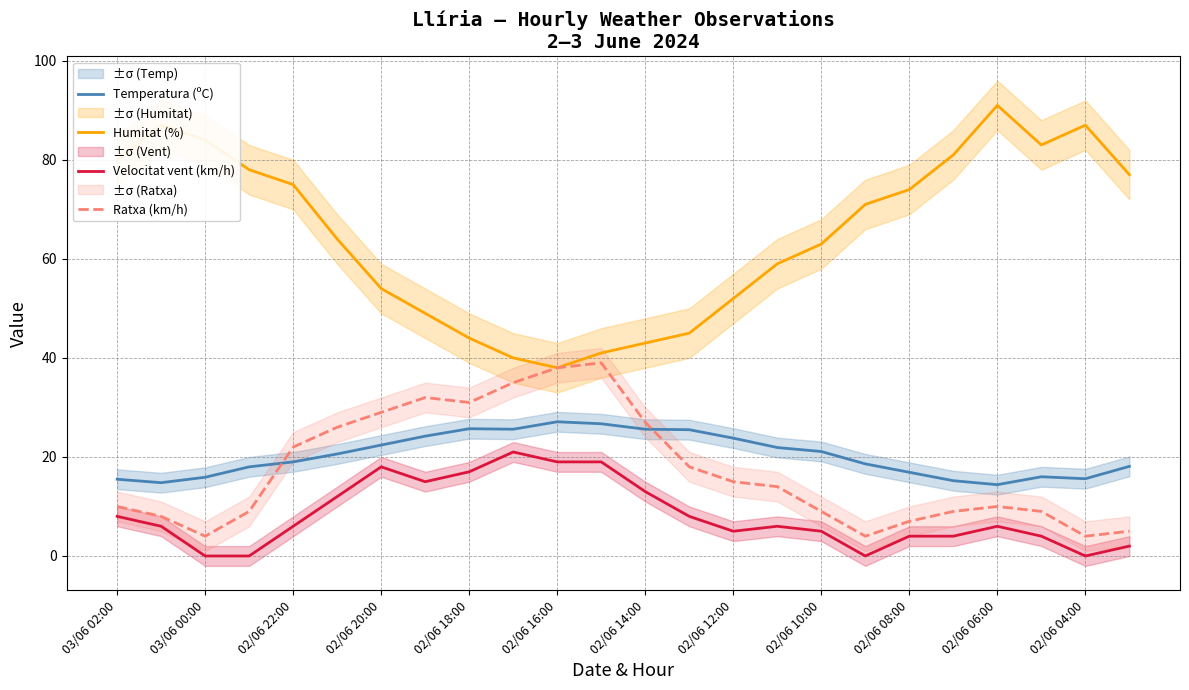

The value of Humitat (%) at 03/06 00:00 is 115.6. True or false?

False